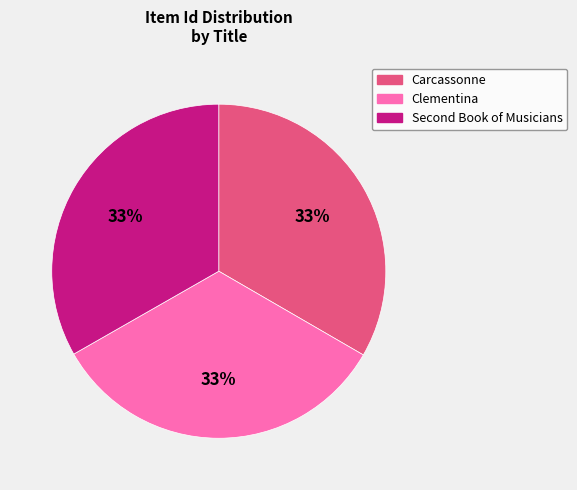

Does any single category account for the majority?

No